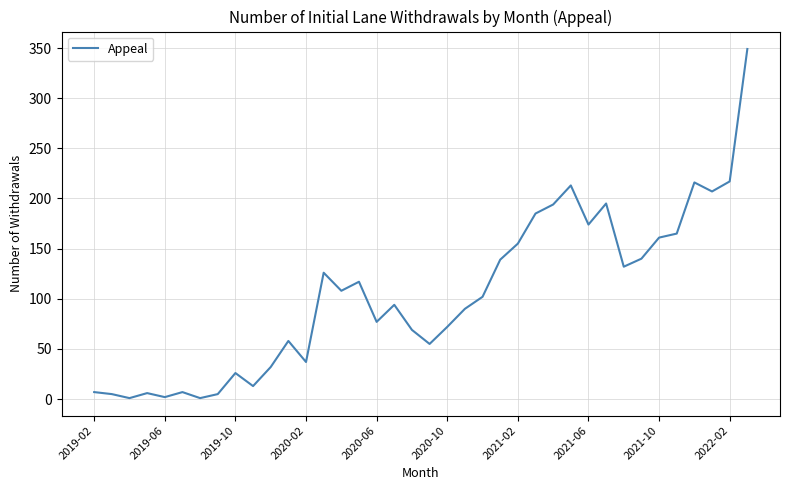

What is the greatest value displayed?

349